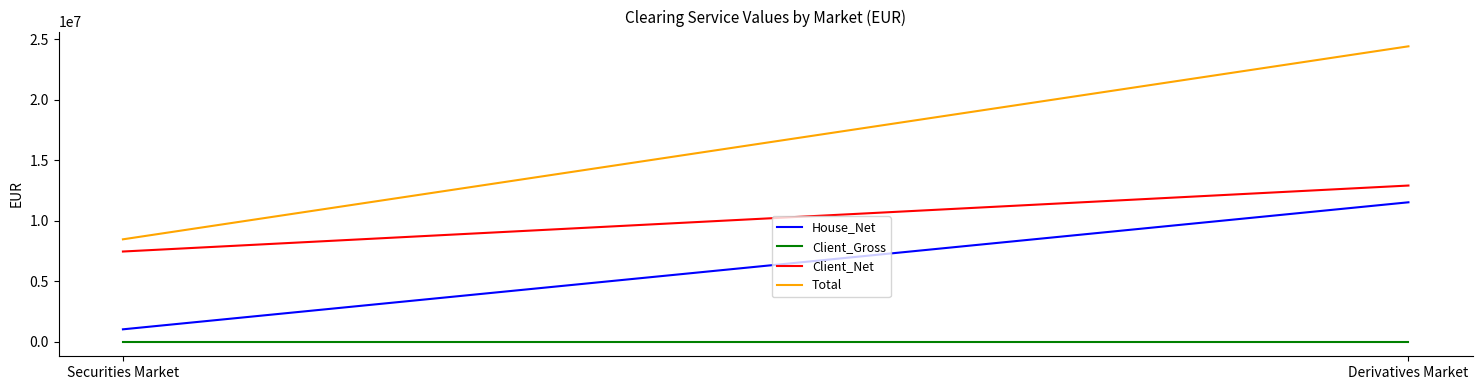

The value of House_Net at Securities Market is 1008374.8. True or false?

True